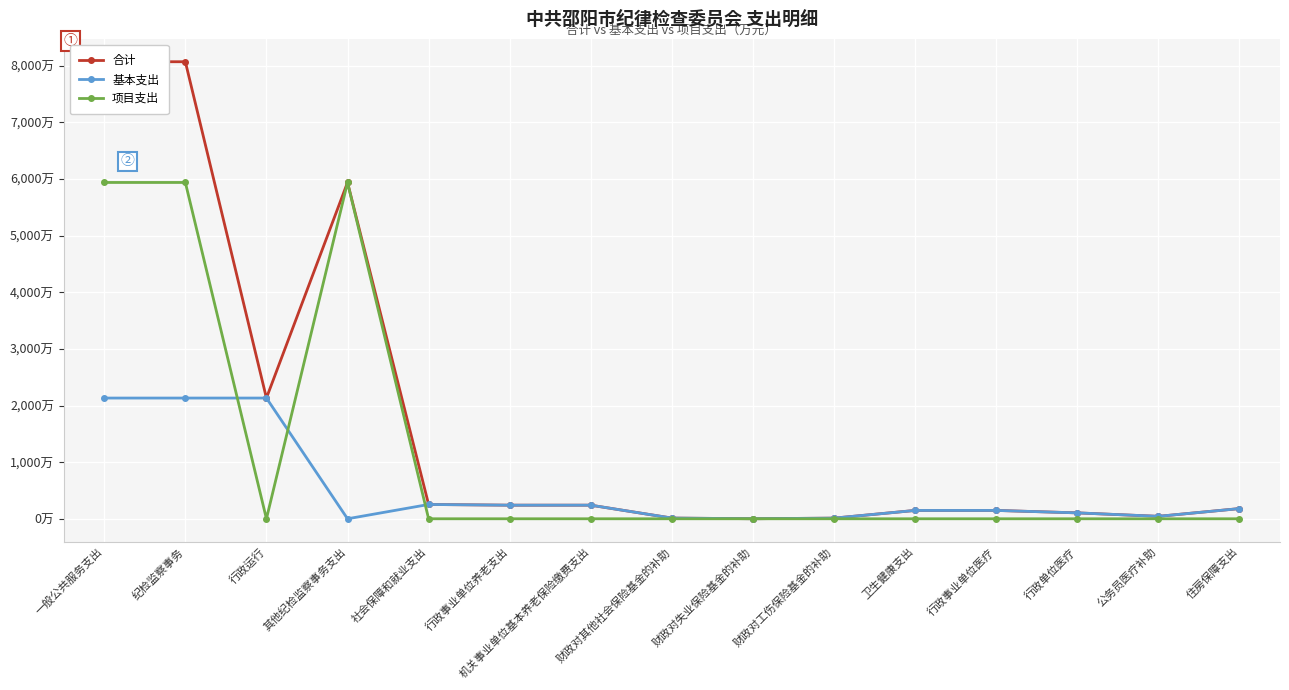

How many values in the 合计 series are below 180?

7